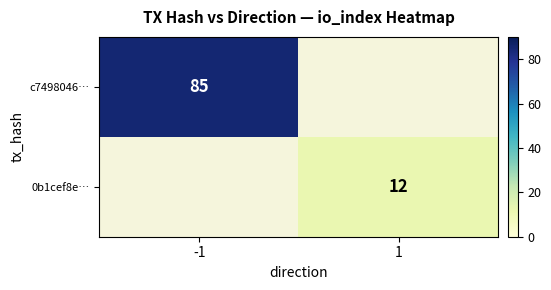

True or false: 0b1cef8e… has a value of 4 at 1.

False